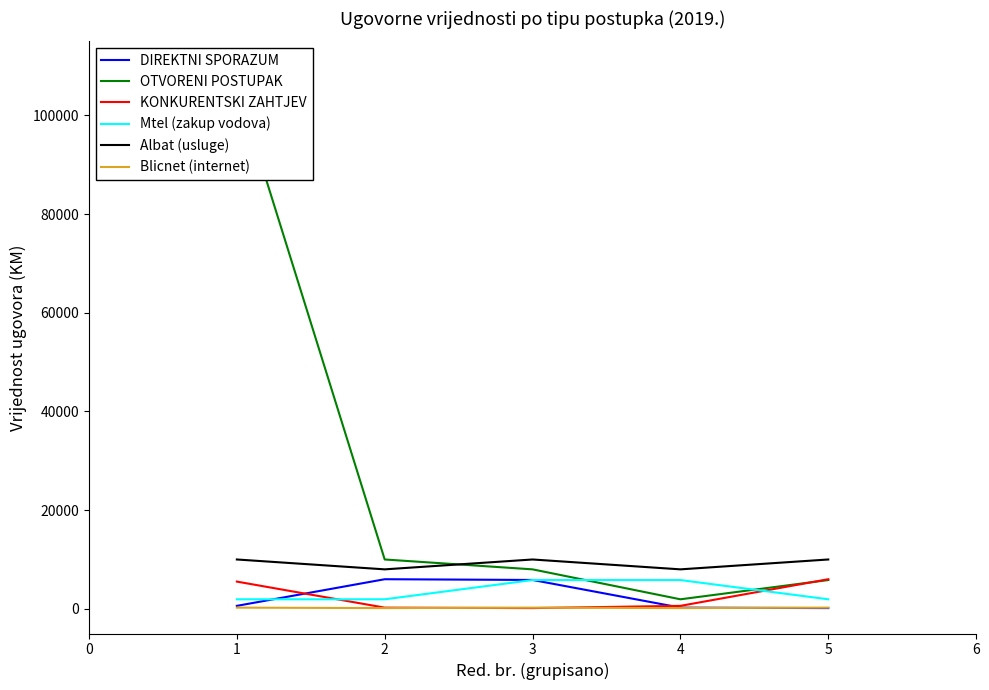

Reading right to left, list all the values displayed in this chart.

DIREKTNI SPORAZUM: 151.0	242.0	5850.0	6000.0	603.0
OTVORENI POSTUPAK: 5832.0	1932.0	8000.0	10000.0	106019.9
KONKURENTSKI ZAHTJEV: 6000.0	603.0	151.0	242.0	5520.0
Mtel (zakup vodova): 1932.0	5832.0	5832.0	1932.0	1932.0
Albat (usluge): 10000.0	8000.0	10000.0	8000.0	10000.0
Blicnet (internet): 242.0	151.0	242.0	151.0	242.0